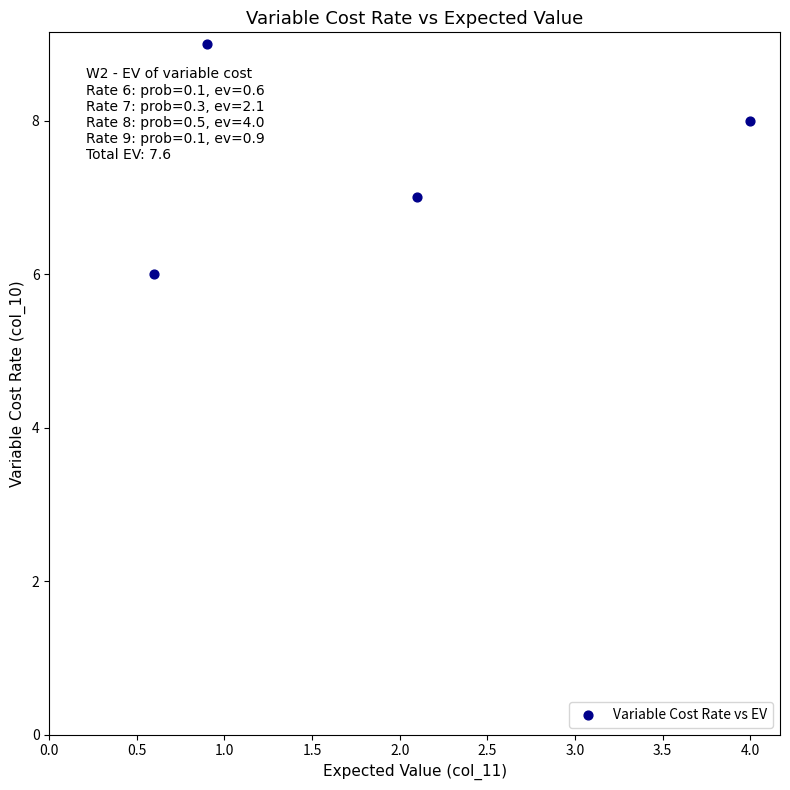

What is the average Y value?

8